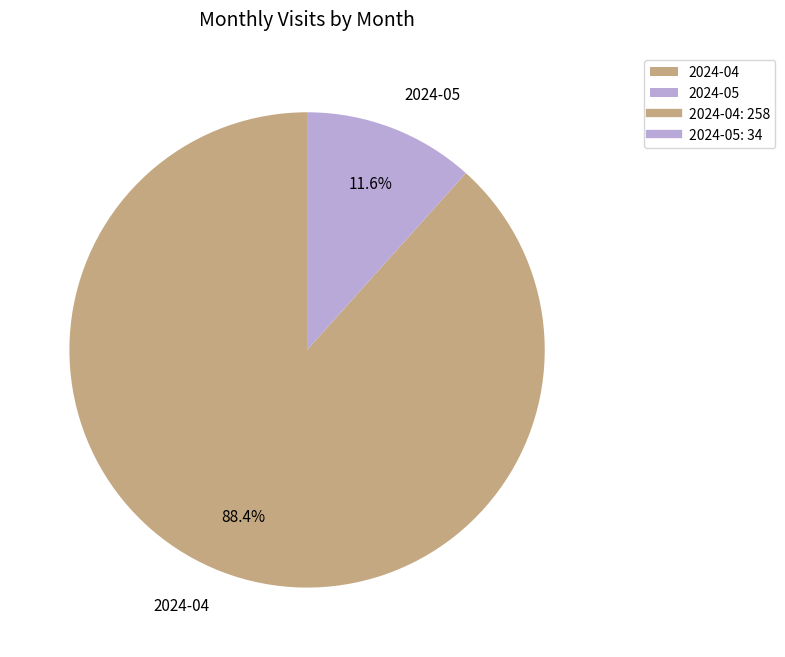

What is the largest slice in the pie chart?

2024-04